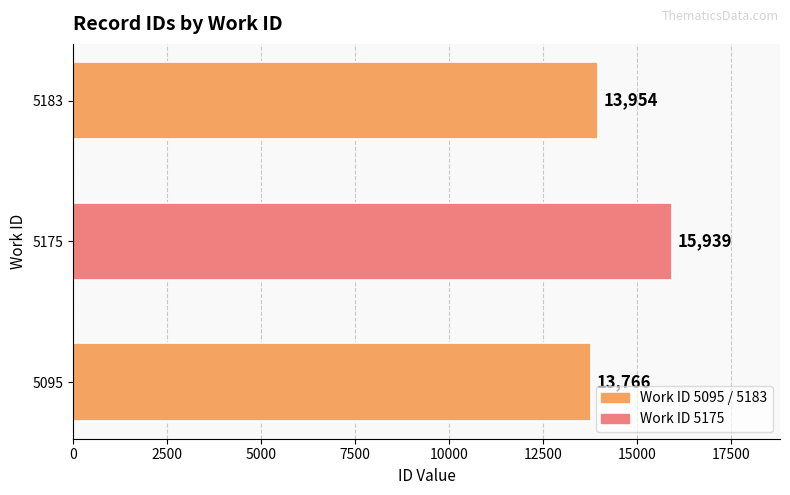

Read the value at 5183.

13954